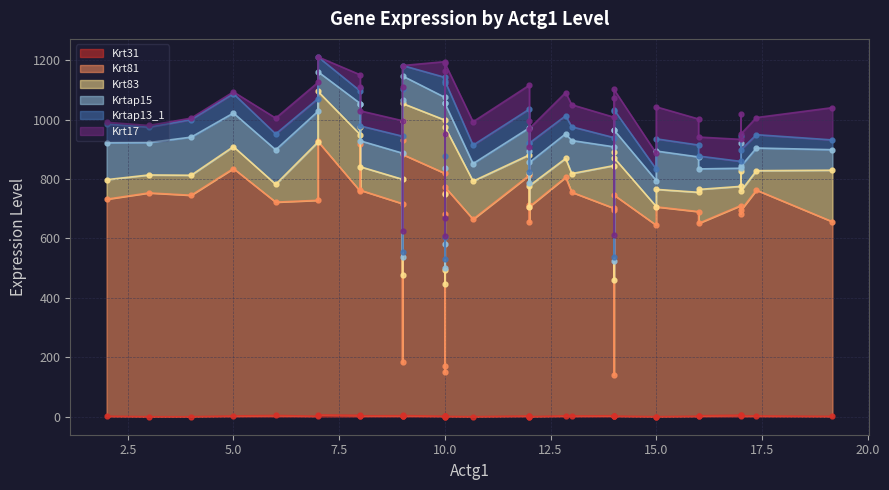

How many lines are shown in the chart?

6